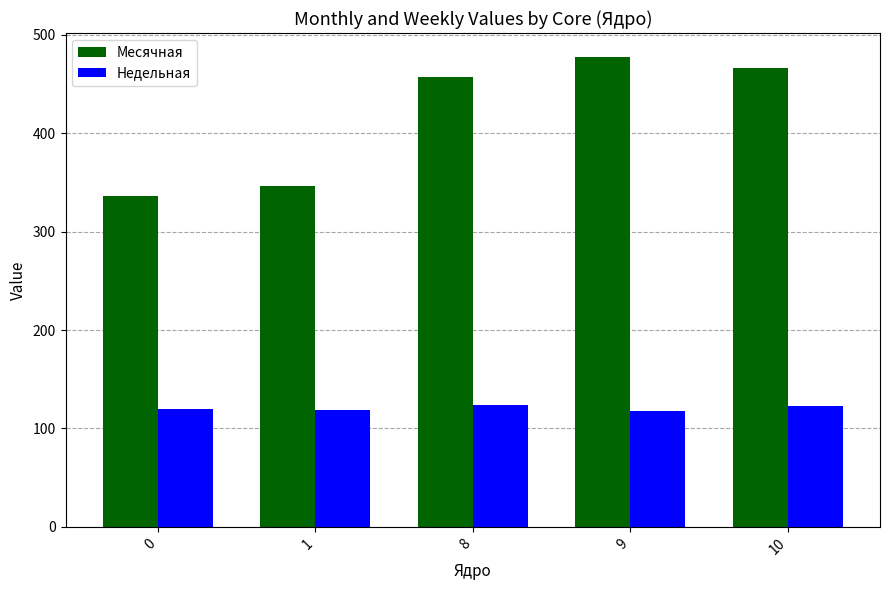

The Недельная series shows 63 at 10. True or false?

False